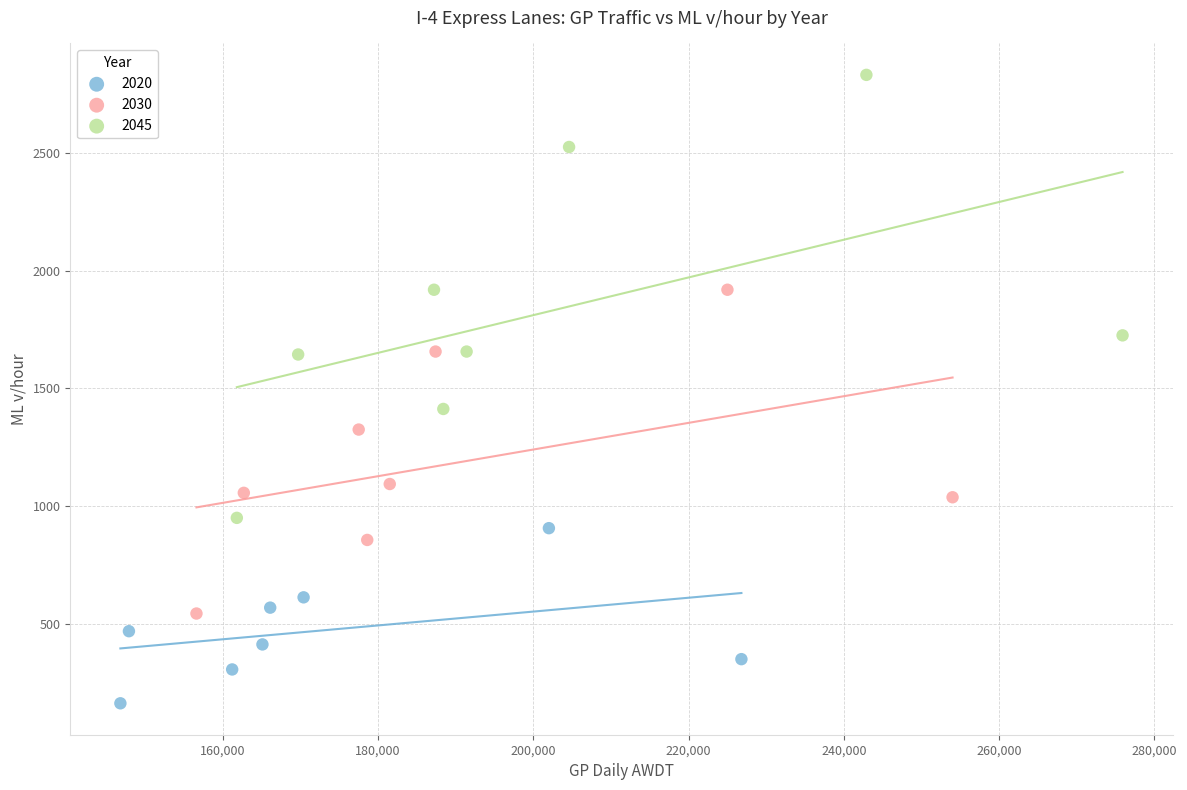

Which series has the largest Y range (max minus min)?

2045